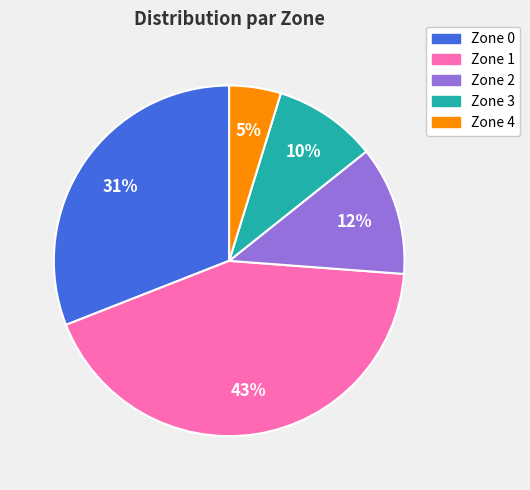

The Zone 0 slice represents 42% of the pie. True or false?

False